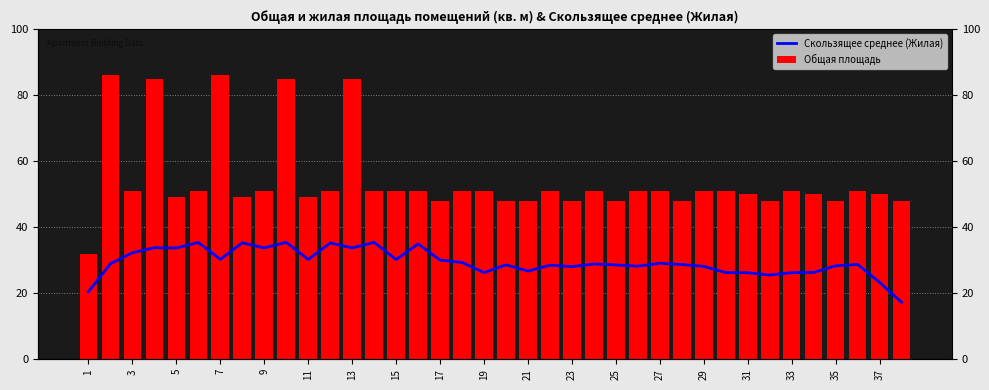

Between 15 and 23, which is larger?

15